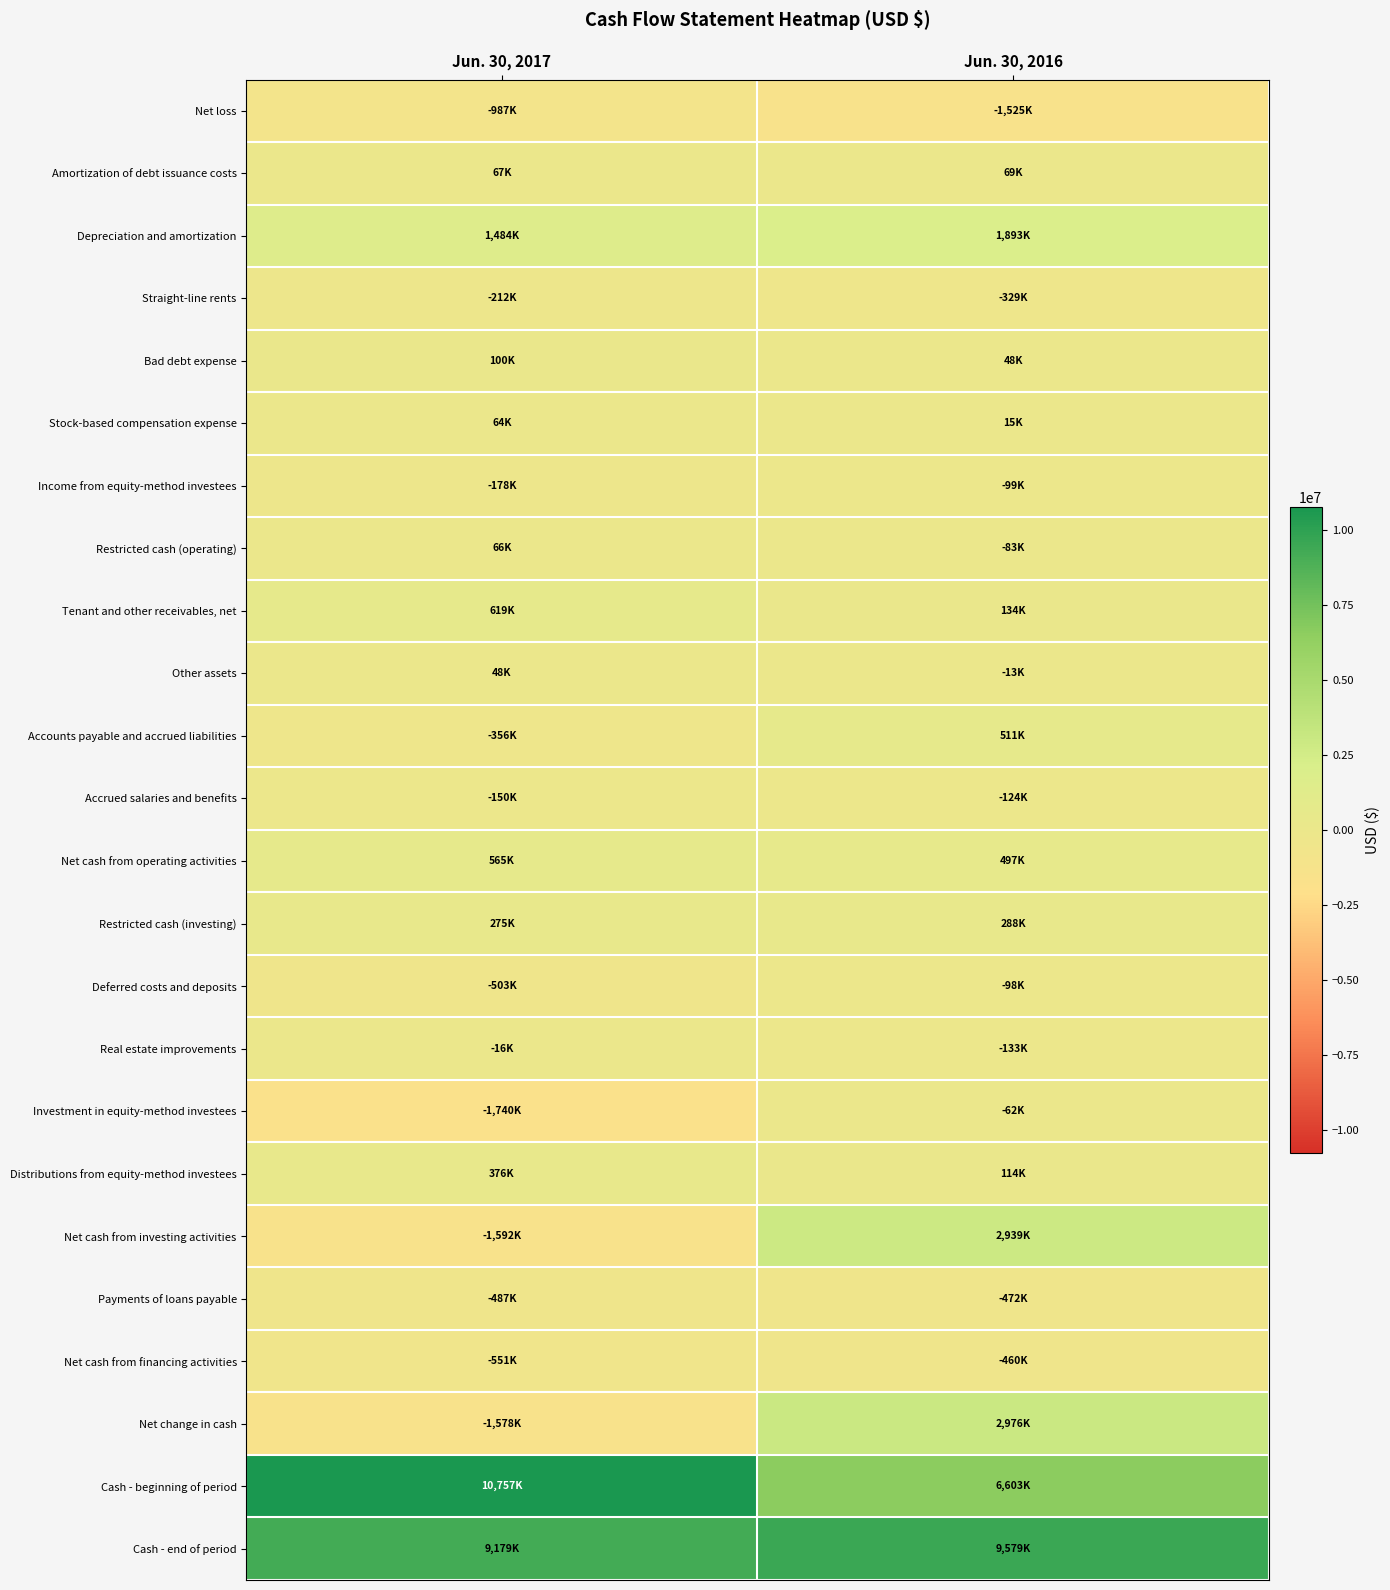

At Jun. 30, 2016, list the series in order from largest to smallest.

Cash - end of period, Cash - beginning of period, Net change in cash, Net cash from investing activities, Depreciation and amortization, Accounts payable and accrued liabilities, Net cash from operating activities, Restricted cash (investing), Tenant and other receivables, net, Distributions from equity-method investees, Amortization of debt issuance costs, Bad debt expense, Stock-based compensation expense, Other assets, Investment in equity-method investees, Restricted cash (operating), Deferred costs and deposits, Income from equity-method investees, Accrued salaries and benefits, Real estate improvements, Straight-line rents, Net cash from financing activities, Payments of loans payable, Net loss